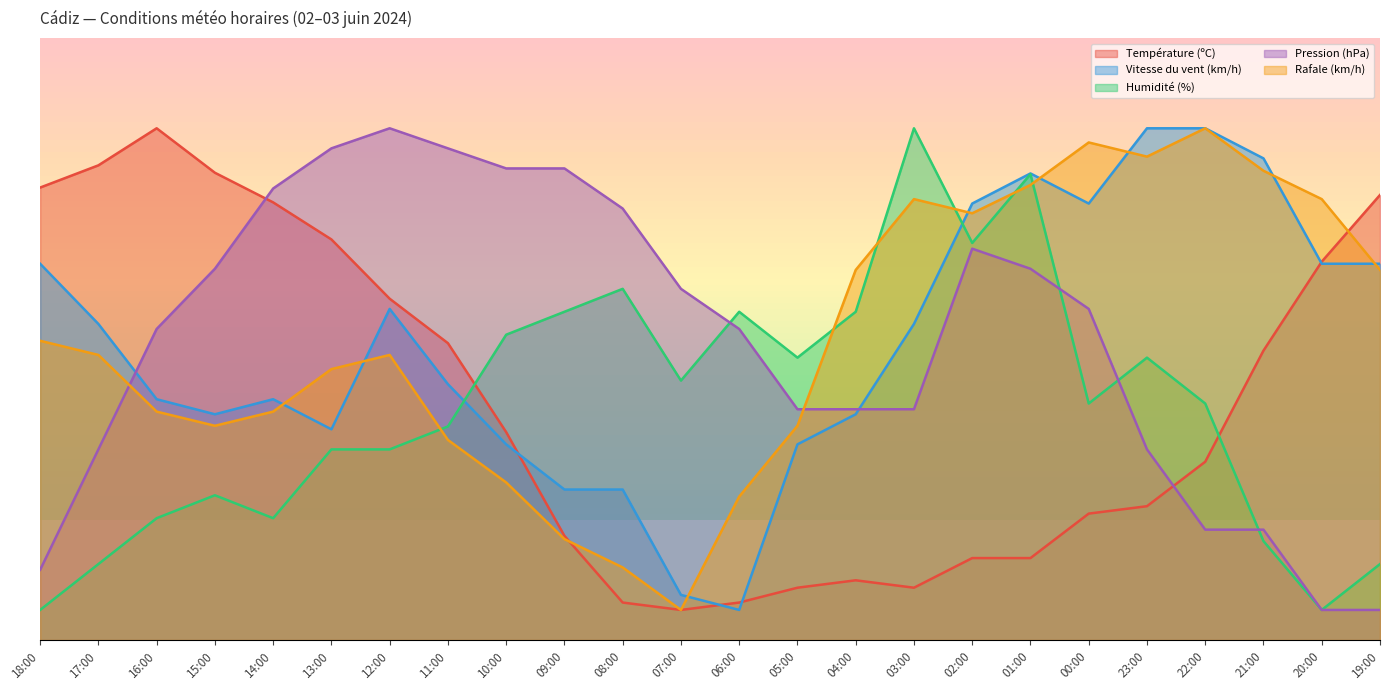

What is the label of the 23rd point from the right?

17:00